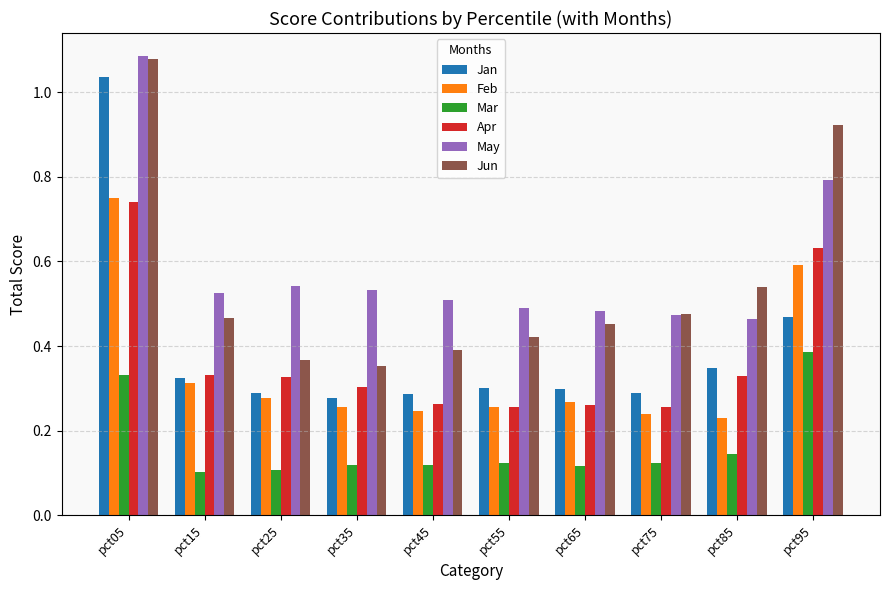

Is the value of Jan at pct05 greater than the value of May at pct35?

Yes